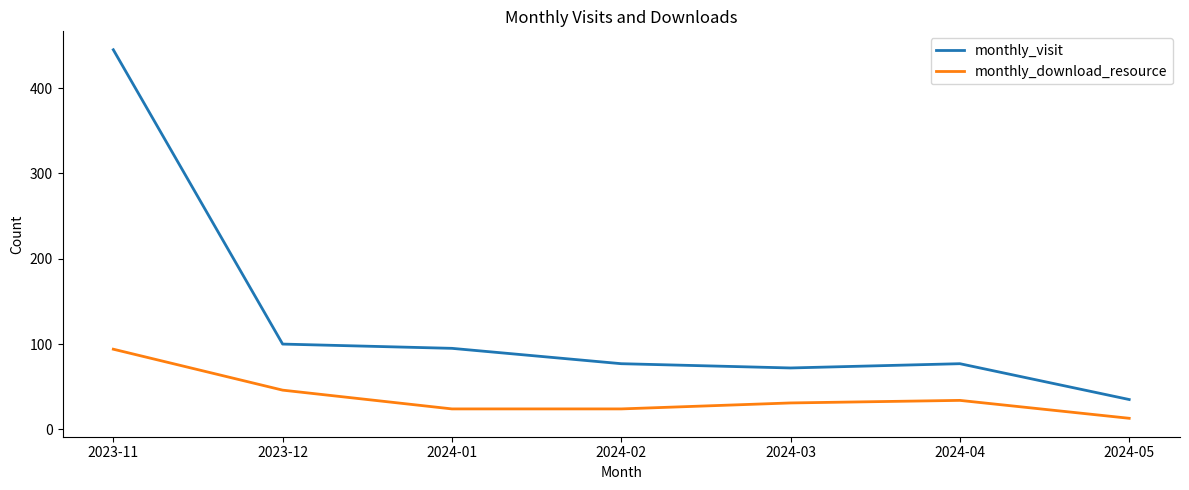

The monthly_visit series shows 35 at 2024-05. True or false?

True